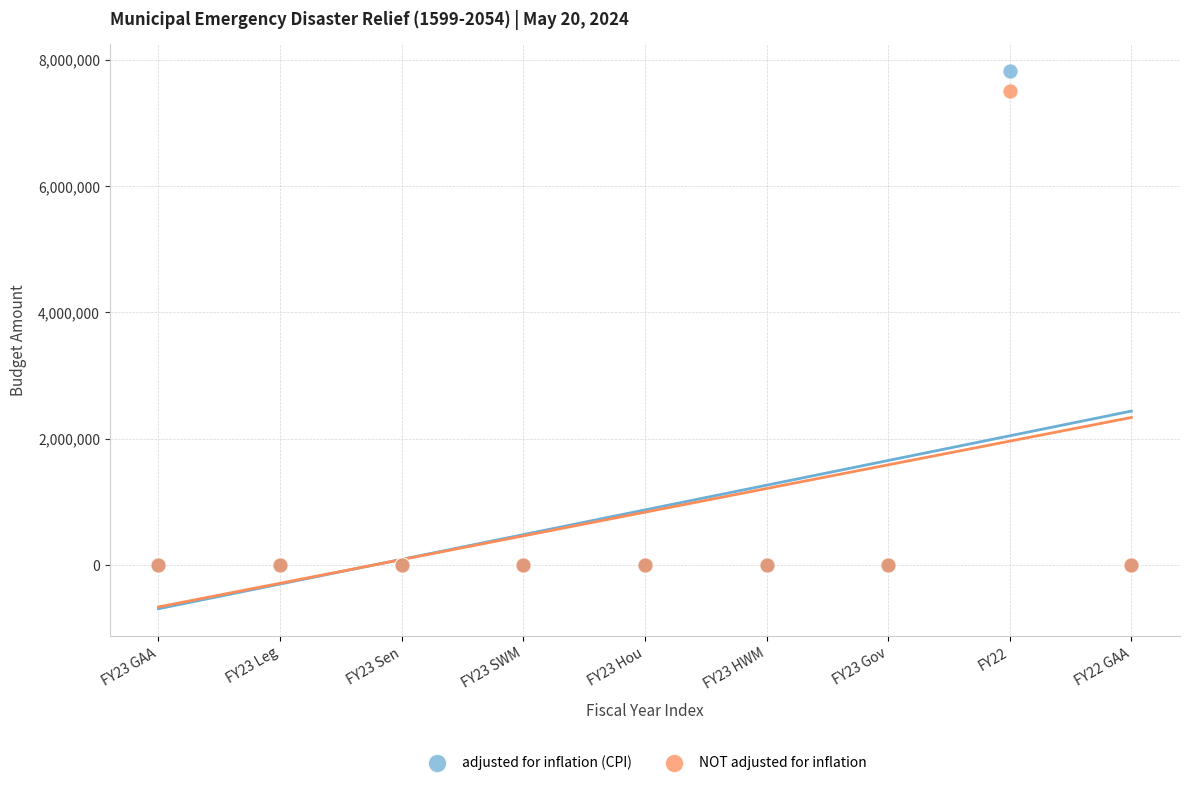

Across all series, what Y value is closest to 3912233?

7500000